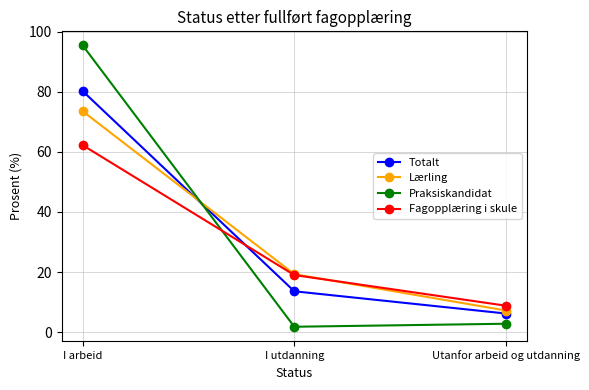

Is it true that Fagopplæring i skule equals 62.2 at I arbeid?

True